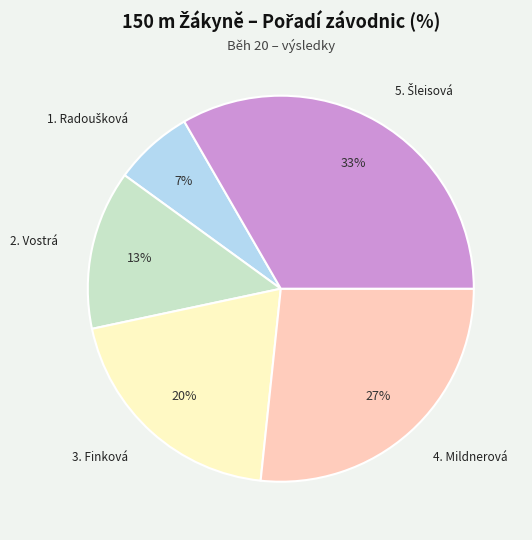

How many slices are in this pie chart?

5